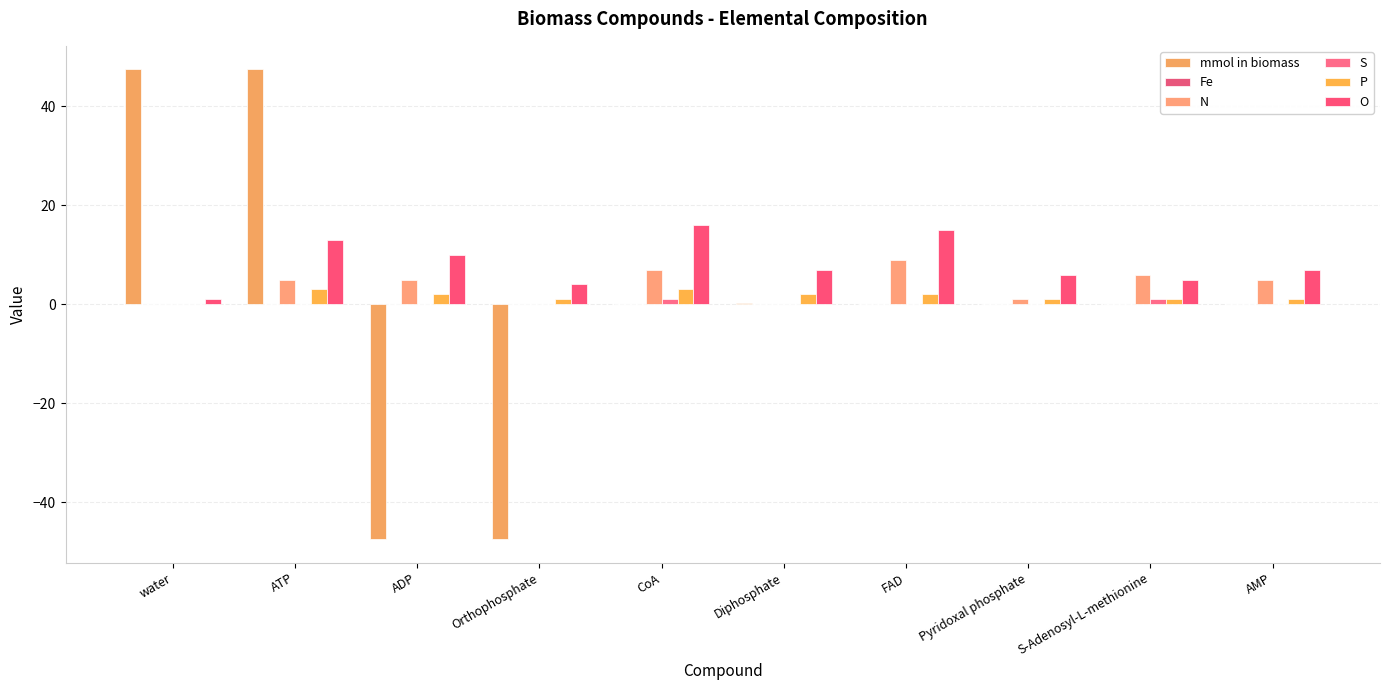

How many data points does each series have?

10